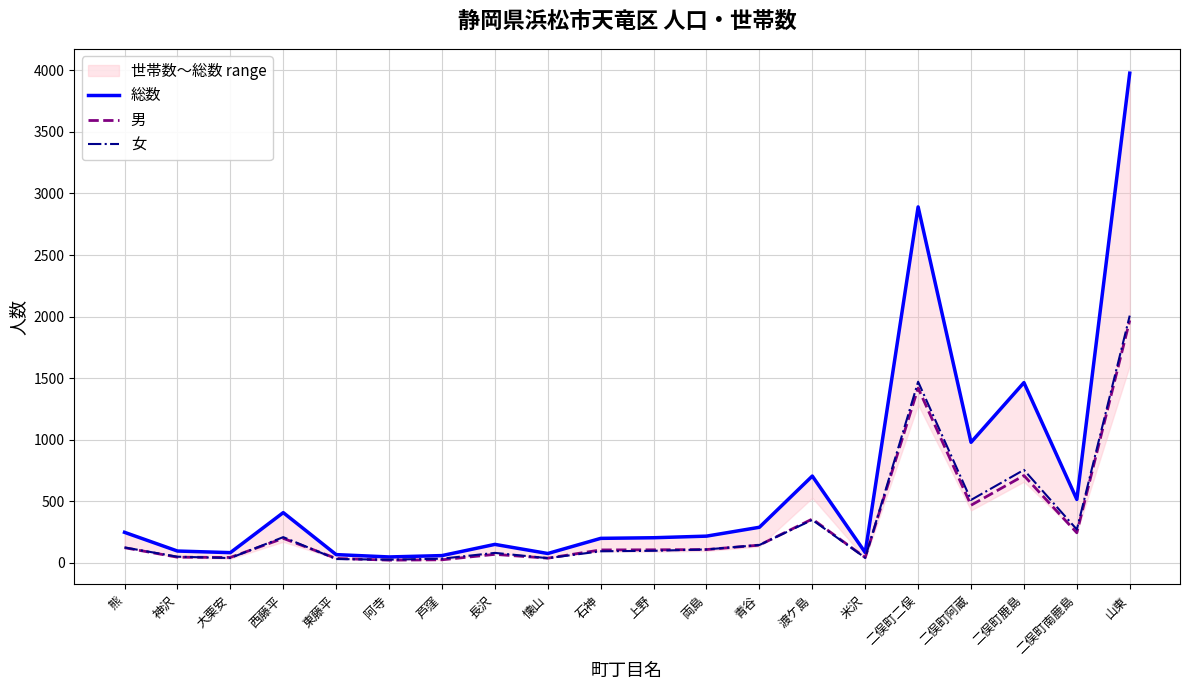

What is the label of the 1st point from the left?

熊